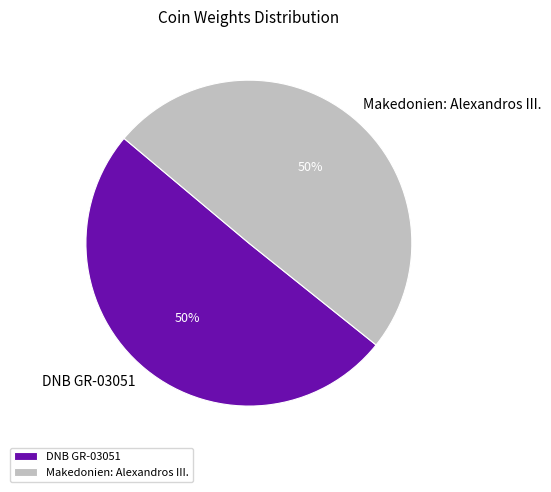

To the nearest percent, what is the combined percentage of DNB GR-03051 and Makedonien: Alexandros III.?

100%